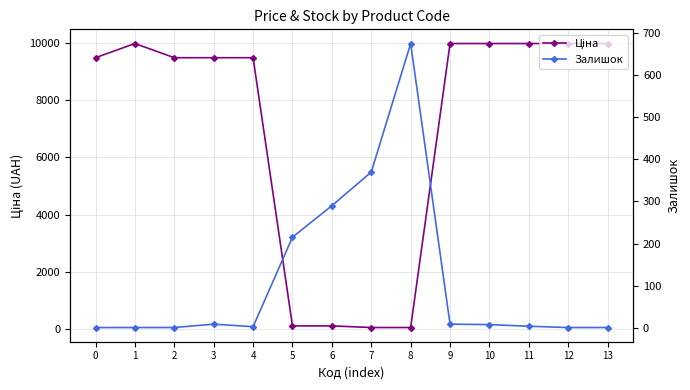

Rank the categories by Залишок value from highest to lowest.

8, 7, 6, 5, 3, 9, 10, 11, 4, 0, 1, 2, 12, 13